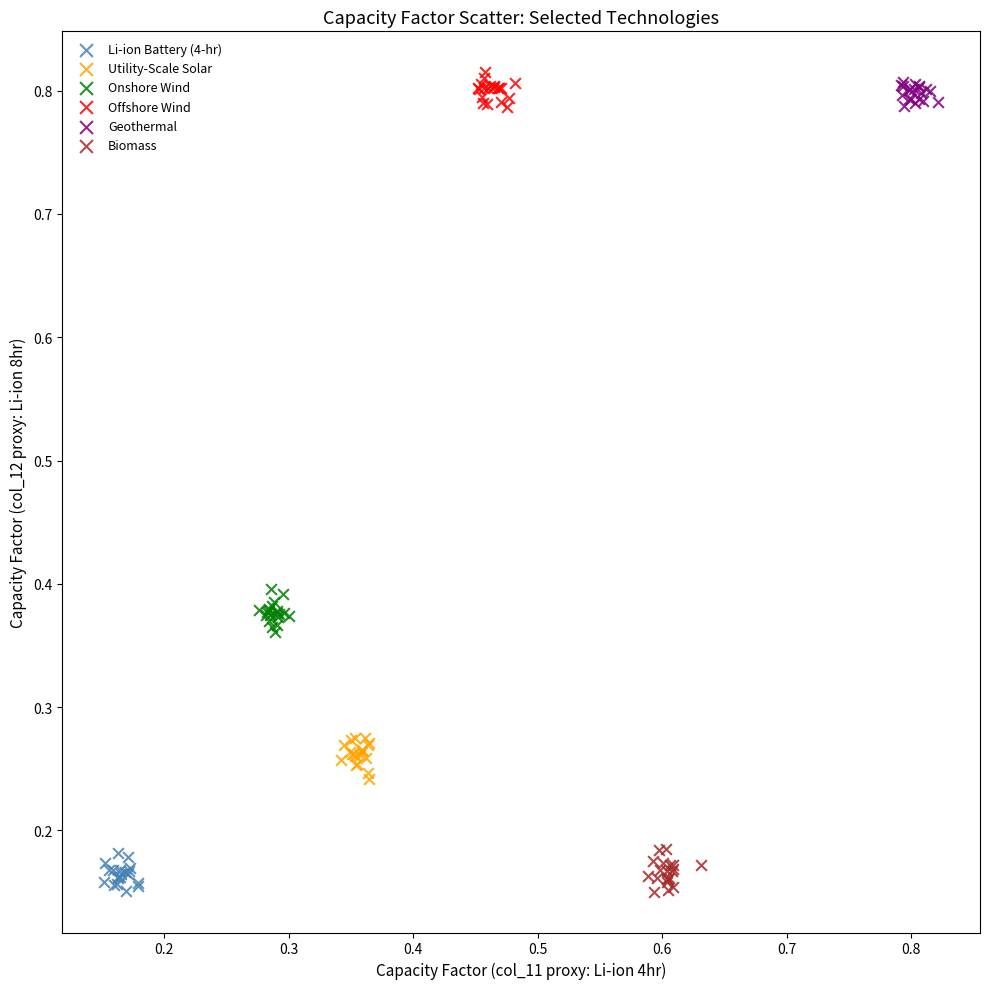

What are all the series names shown in the legend?

Li-ion Battery (4-hr), Utility-Scale Solar, Onshore Wind, Offshore Wind, Geothermal, Biomass